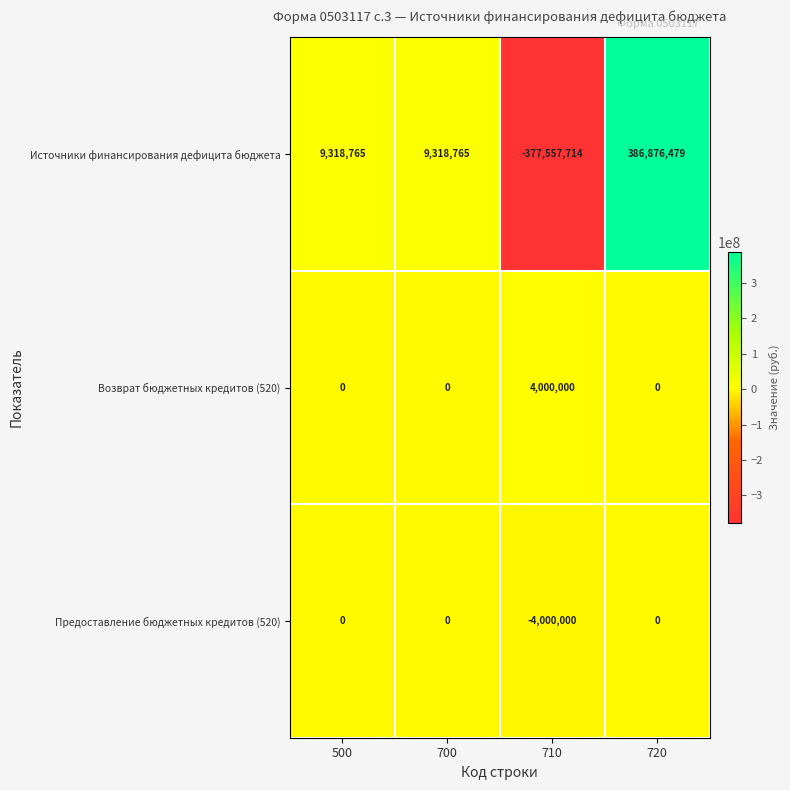

Which series has the largest total across all categories?

Источники финансирования дефицита бюджета